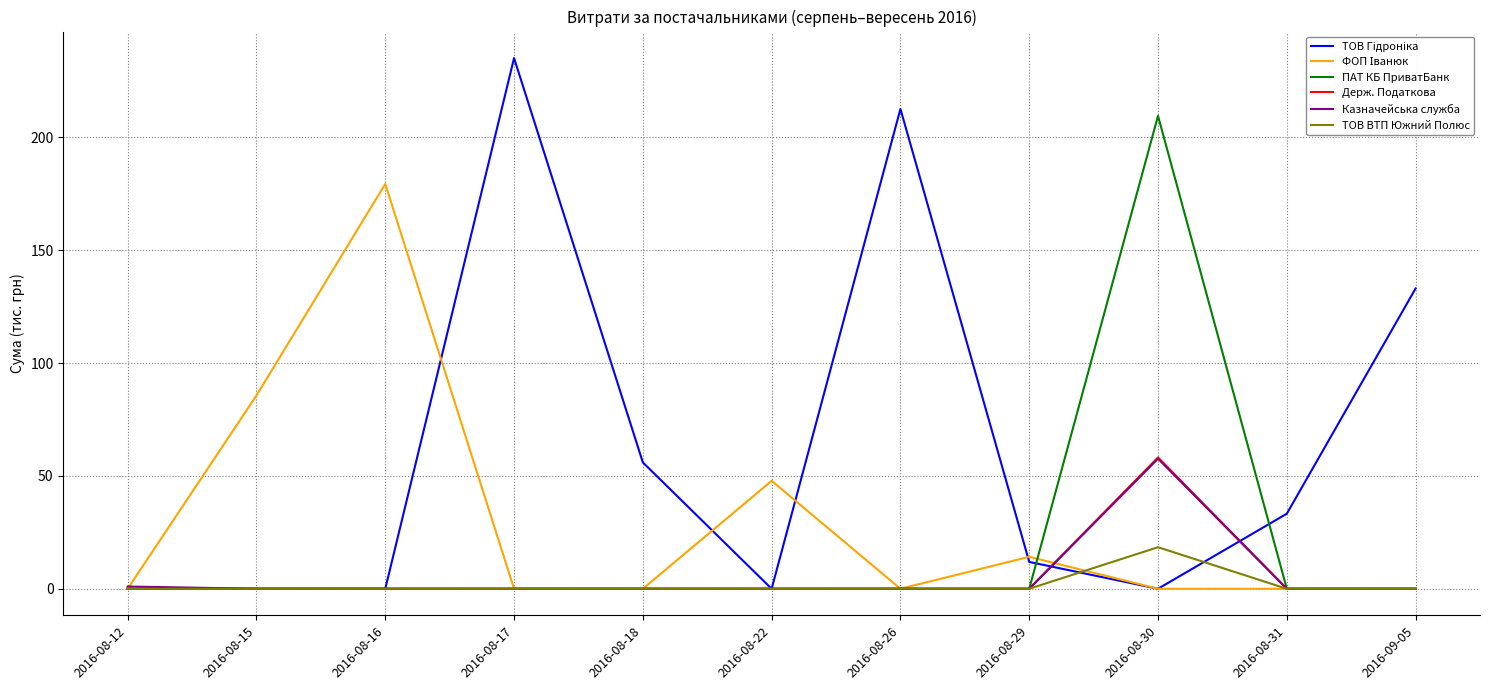

What is the difference between the highest and lowest values at 2016-09-05?

133.1